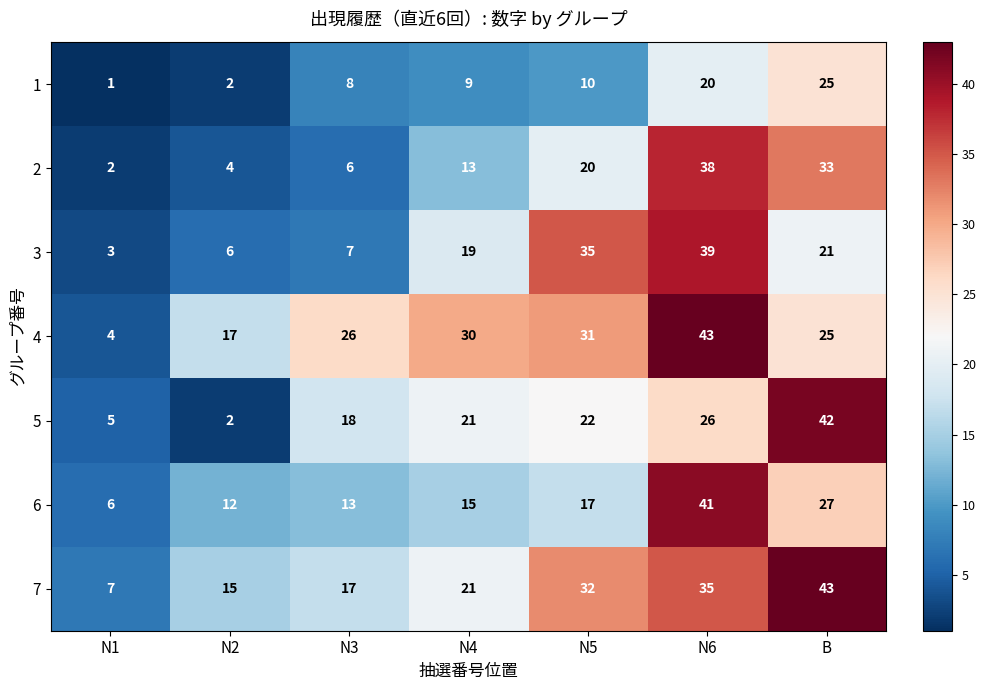

Between N1 and B, which series saw the biggest shift?

5